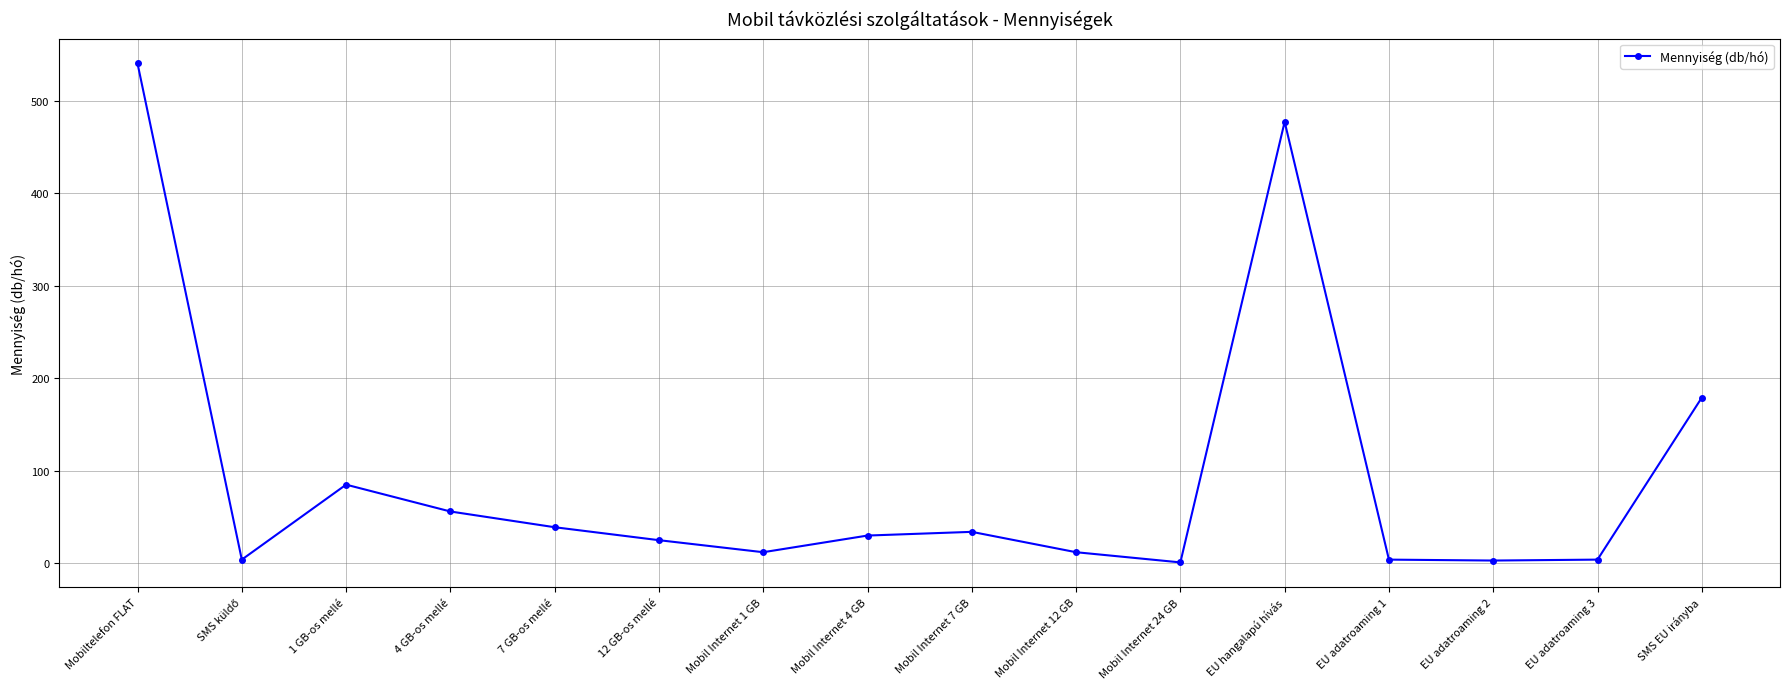

At which label is the value closest to 270?

SMS EU irányba